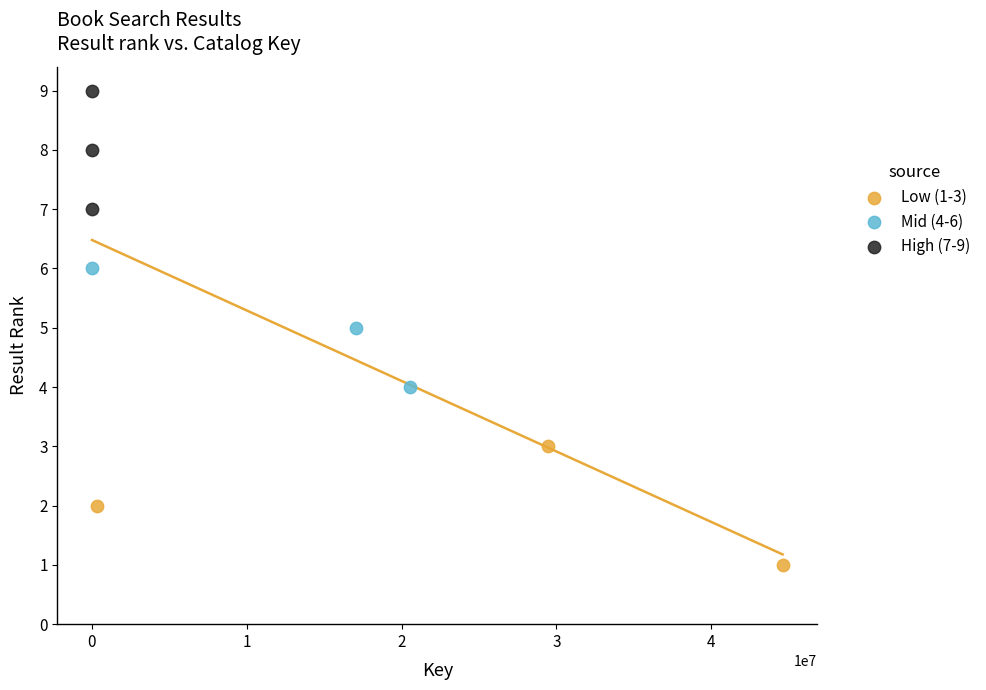

Which series contains the lowest Y value?

Low (1-3)